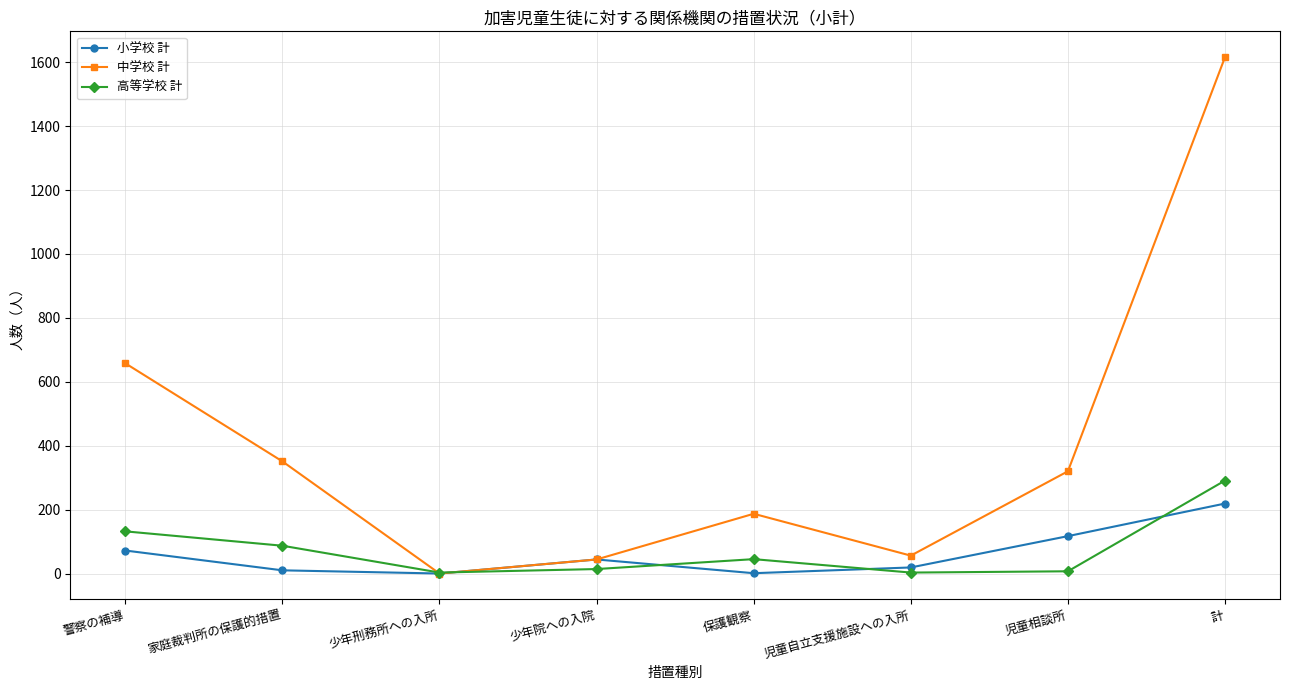

The value of 高等学校 計 at 警察の補導 is 132. True or false?

True